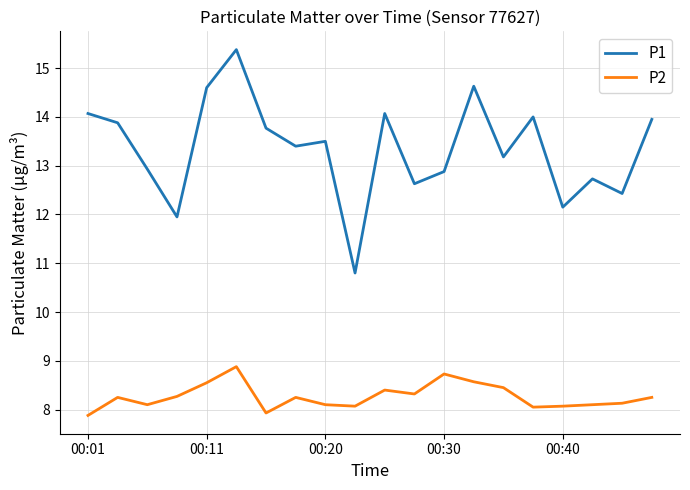

Is this an area chart (filled region under the line)?

No